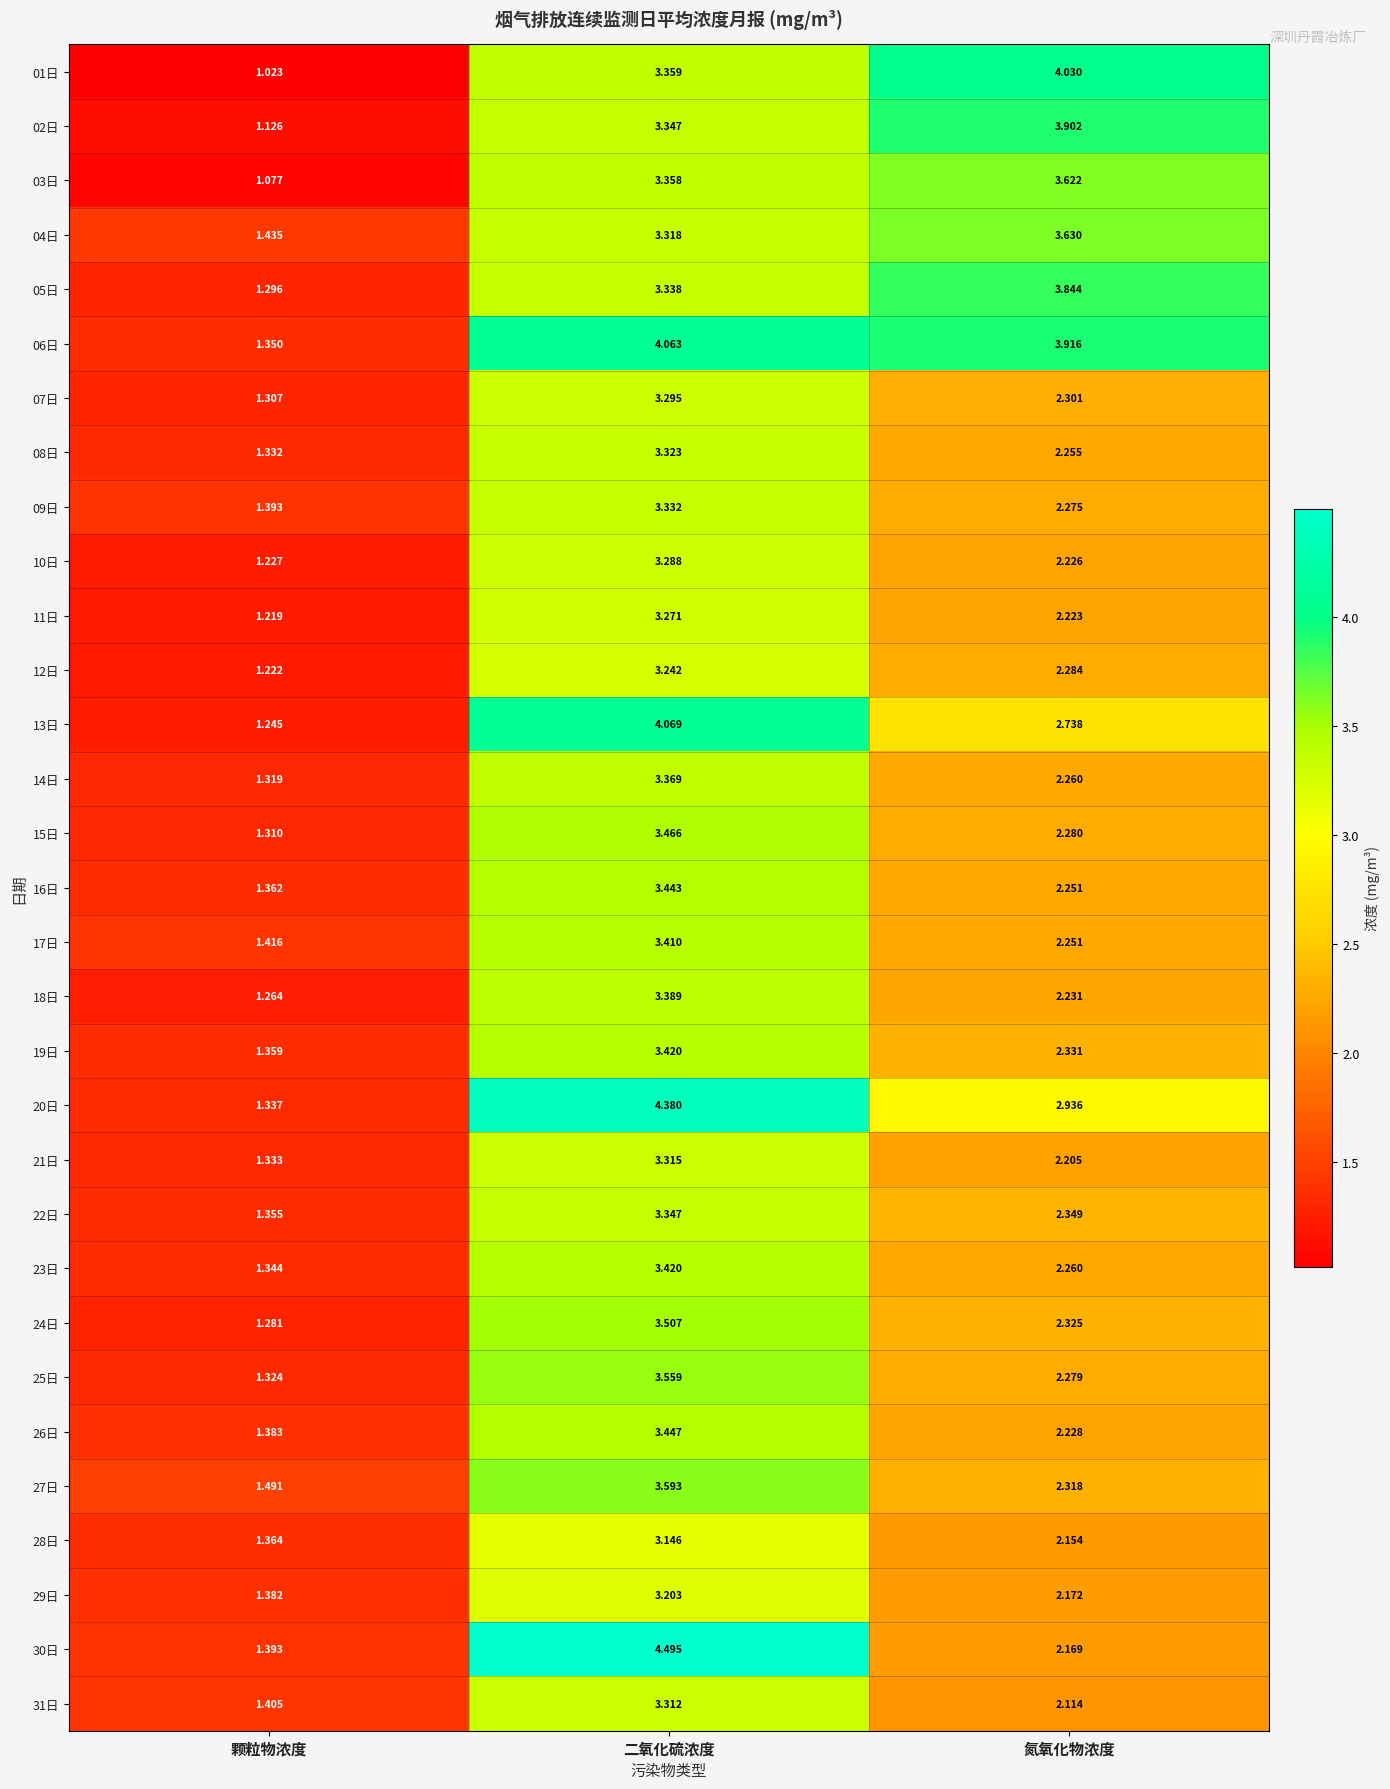

How many distinct data groups are displayed?

31